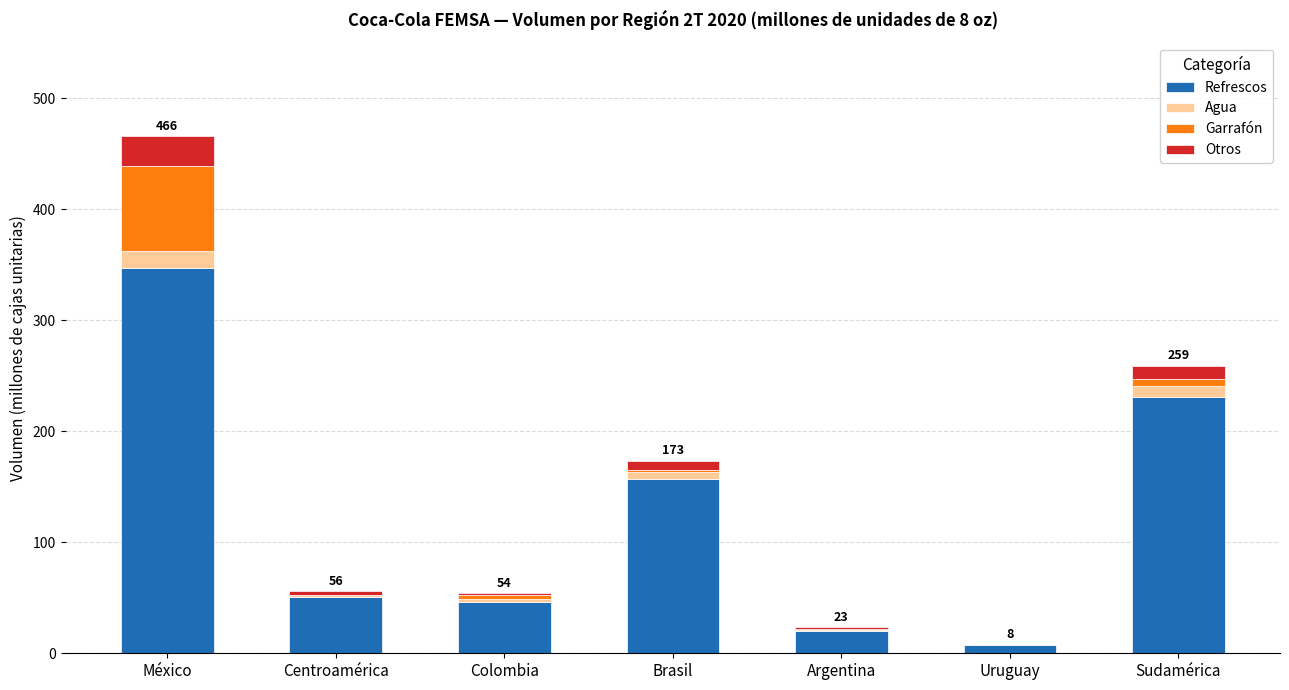

What is the highest value of the Refrescos series?

346.5